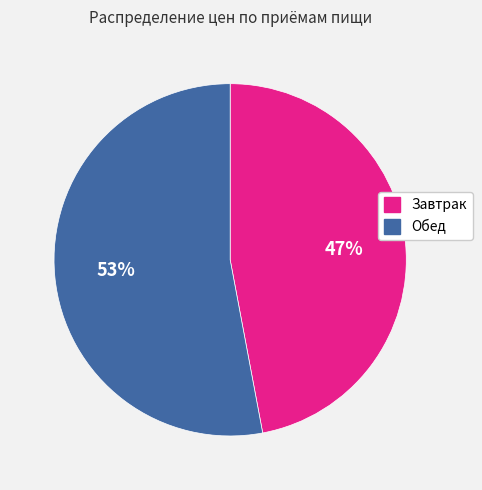

Which category has the biggest portion of the pie?

Обед